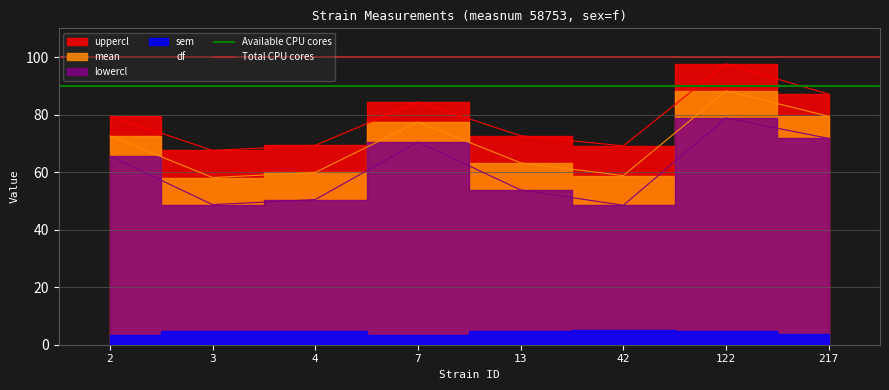

Does the chart have visible grid lines?

Yes